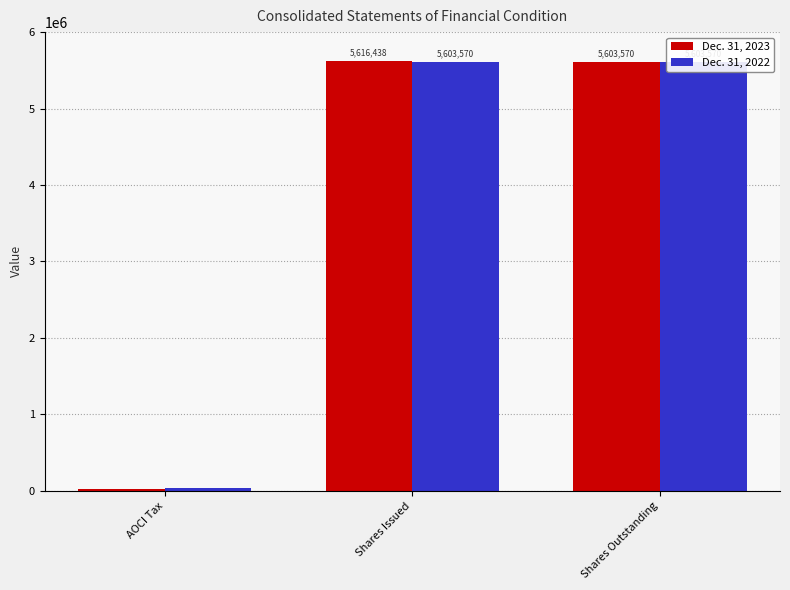

What is the label of the 1st bar from the left?

AOCI Tax